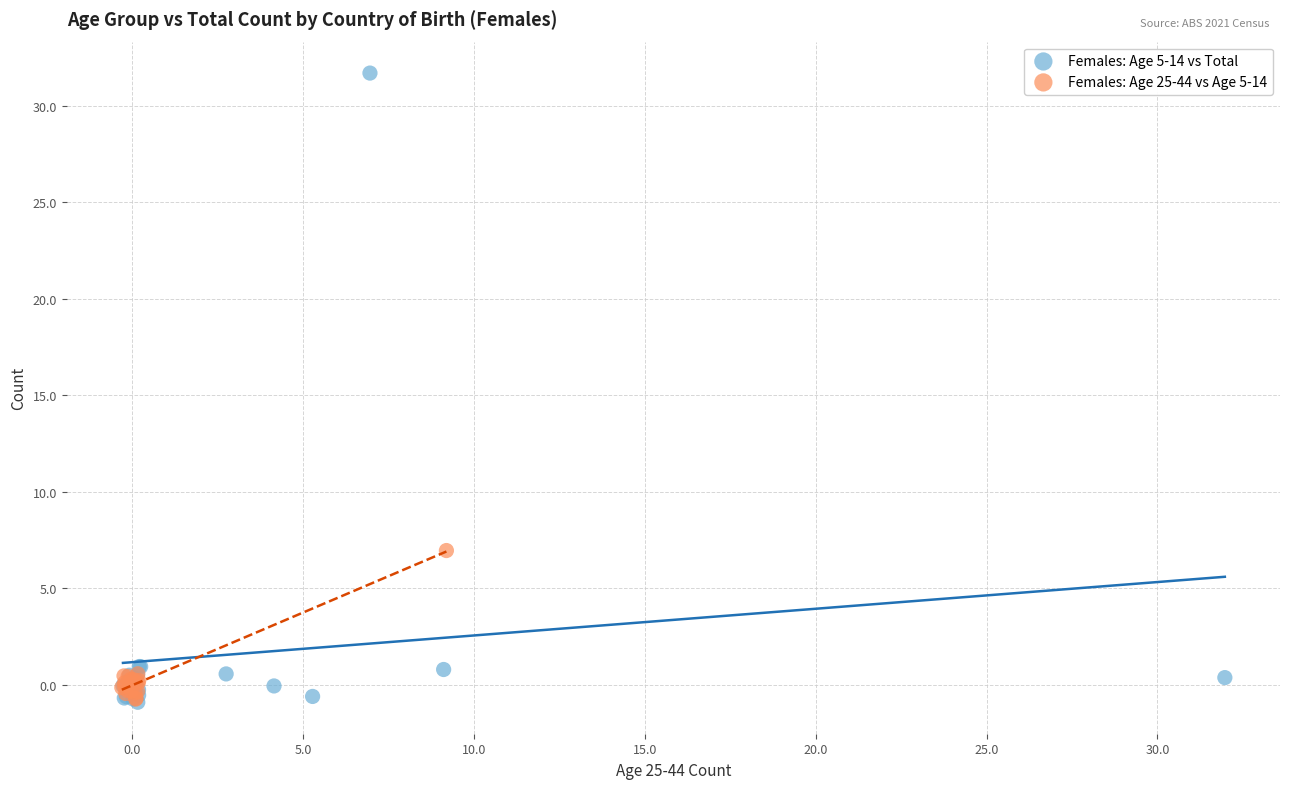

What are all the series names shown in the legend?

Females: Age 5-14 vs Total, Females: Age 25-44 vs Age 5-14